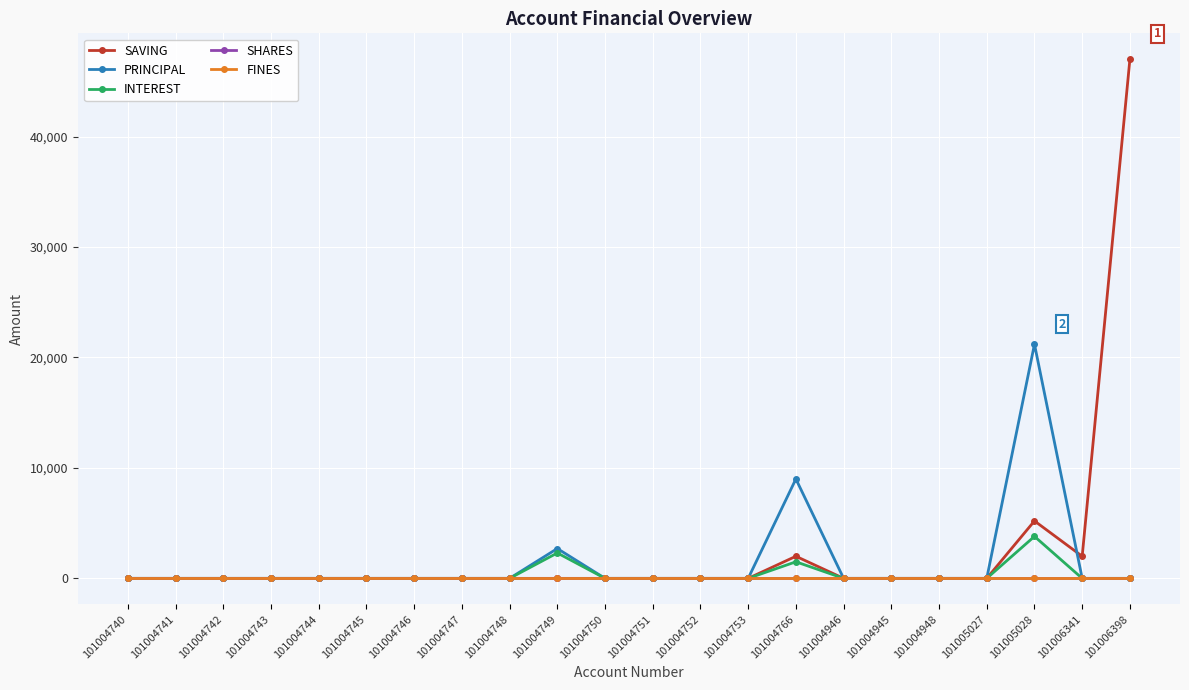

Which series has the largest range (max minus min)?

SAVING